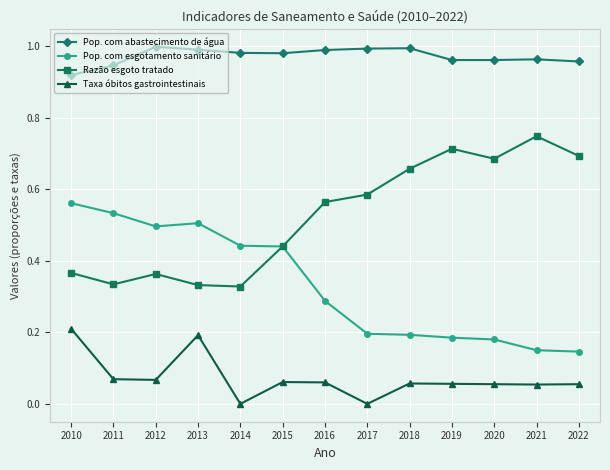

Is it true that Pop. com abastecimento de água equals 0.3 at 2018?

False